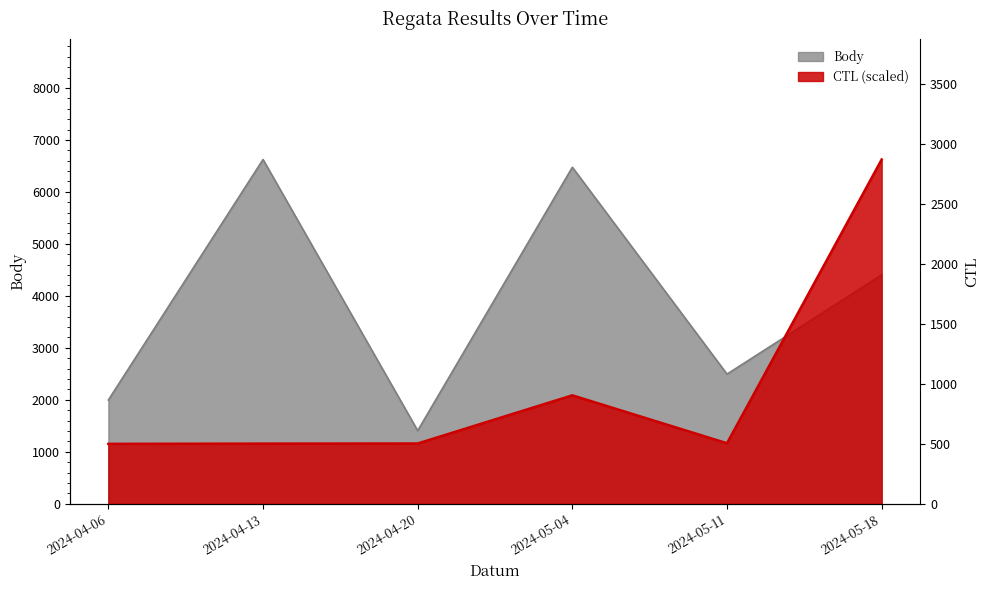

At which category is the sum across all series the highest?

2024-05-04